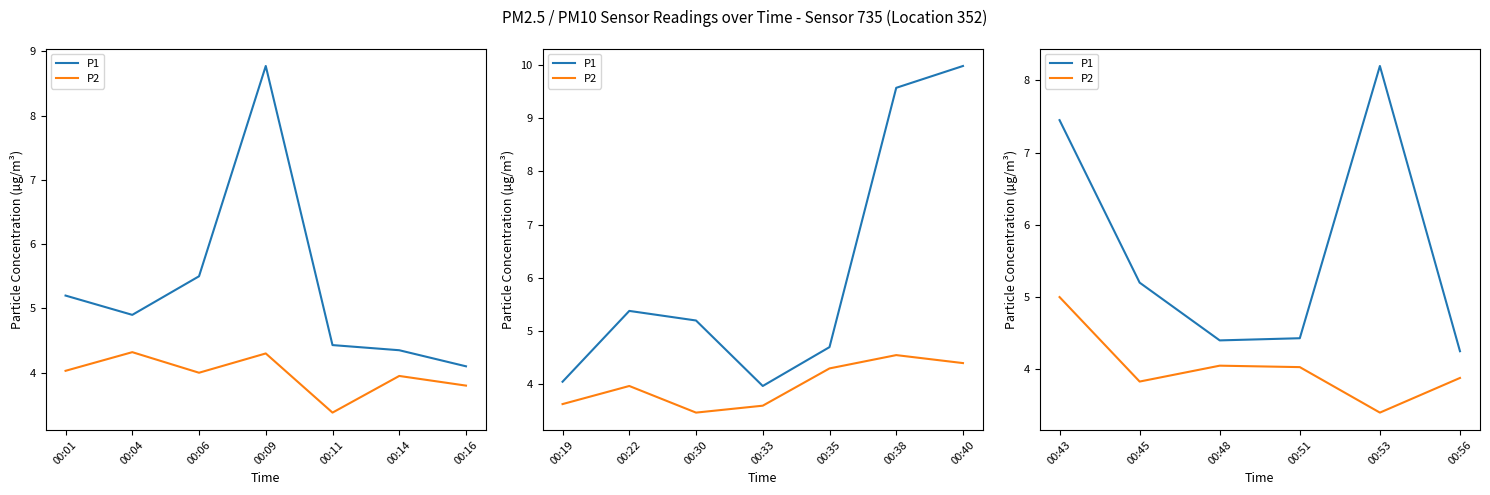

What is the sum of the P2 values at 00:48 and 00:56?

7.9